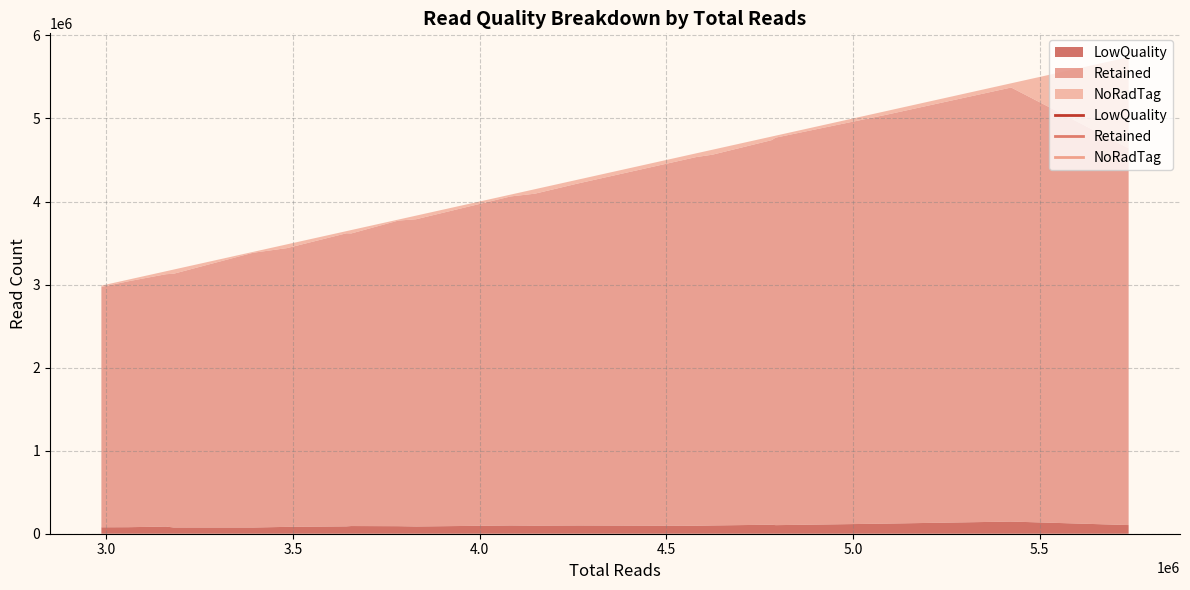

What is the total value across all series at 3656630?

3656630